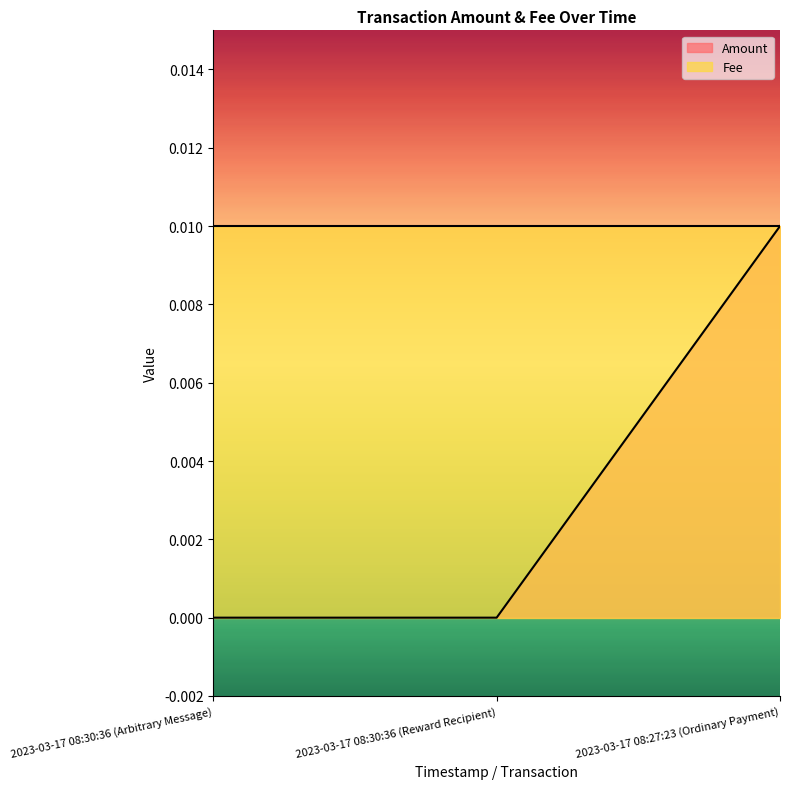

The Amount series shows 0.0 at 2023-03-17 08:30:36 (Reward Recipient). True or false?

True